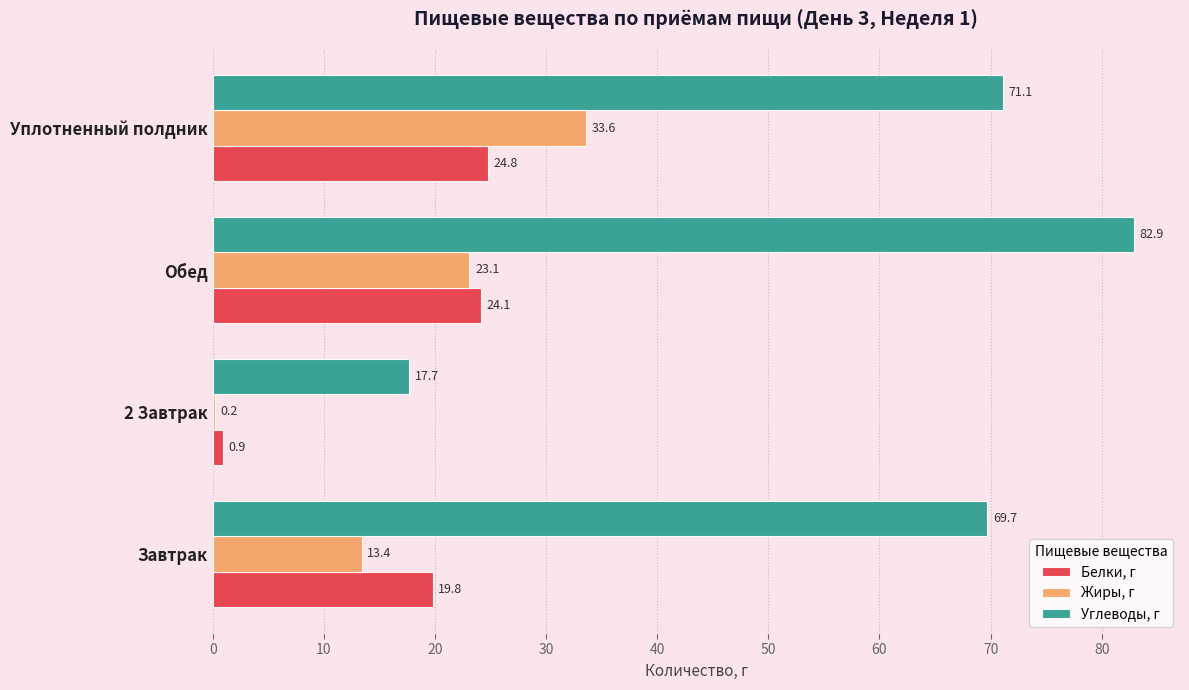

The value of Углеводы, г at 2 Завтрак is 17.7. True or false?

True